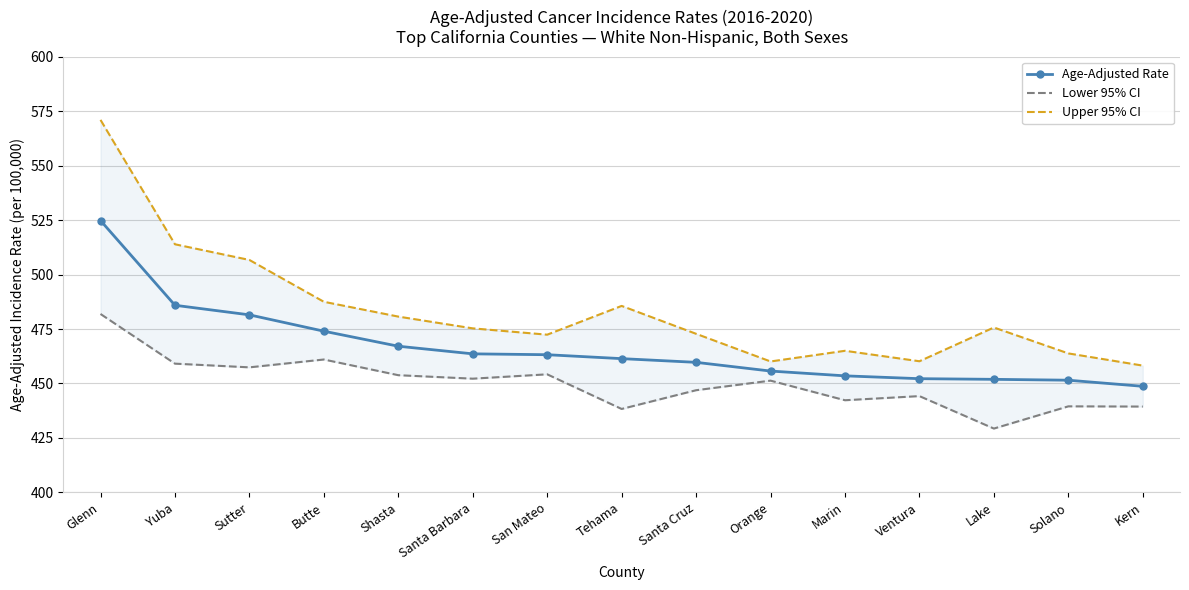

What is the greatest value displayed?

571.0